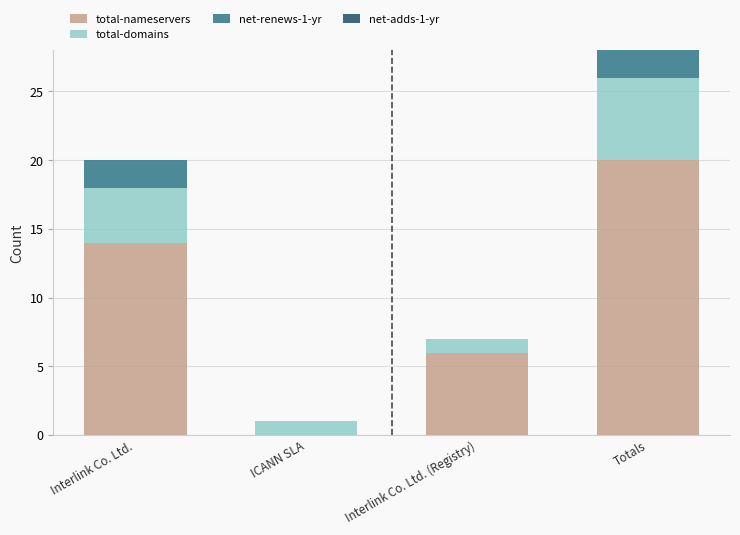

Does the chart contain stacked bars?

Yes